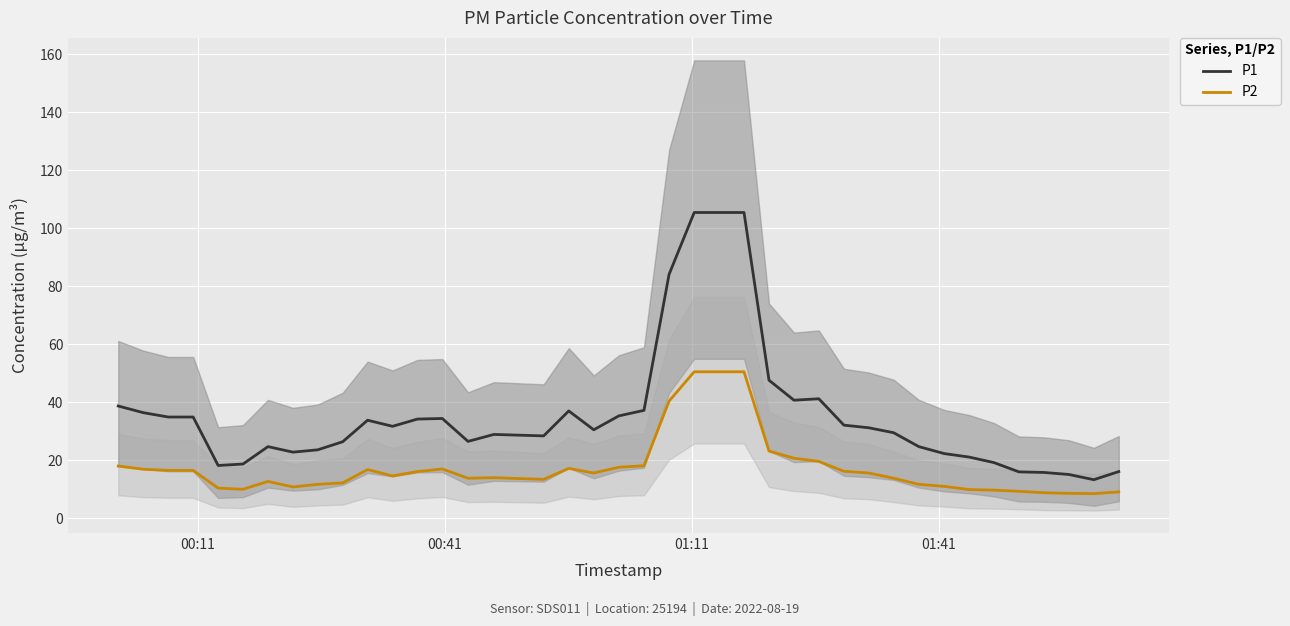

How many series are shown in this chart?

2